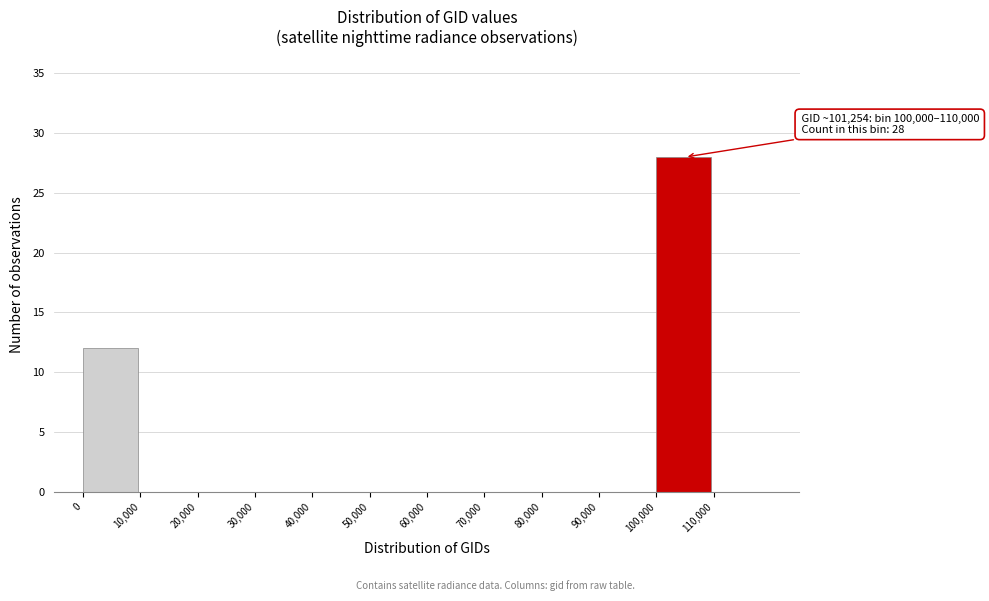

Which range on the x-axis has the tallest bar?

100000 to 110000